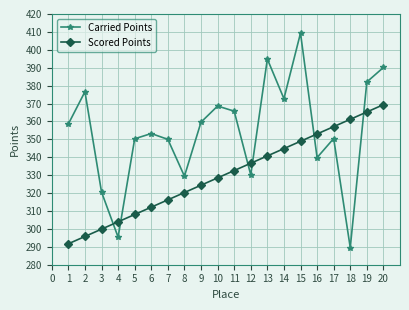

What is the approximate value of Carried Points at 7?

350.0